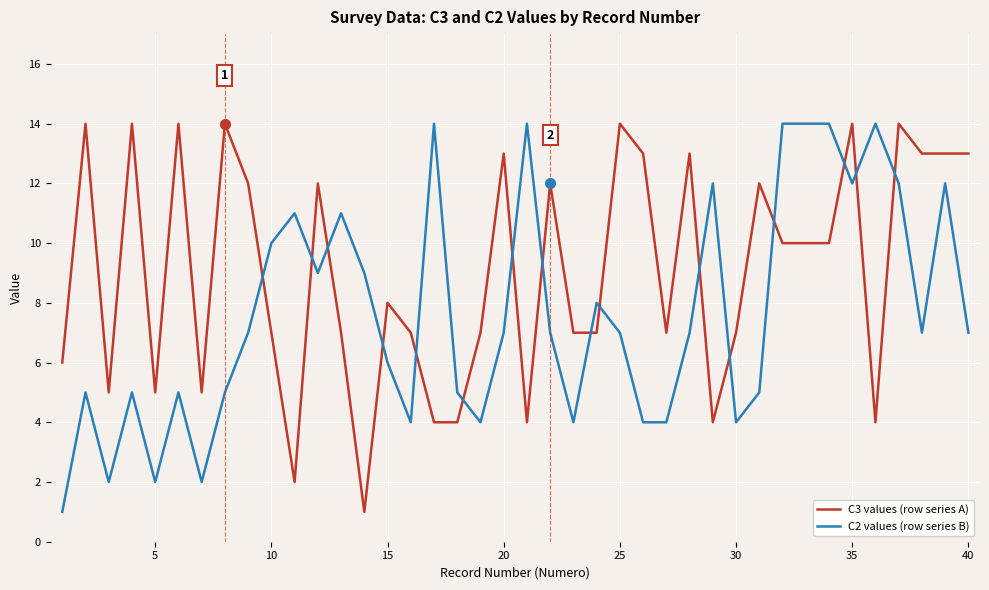

What is the greatest value displayed?

14